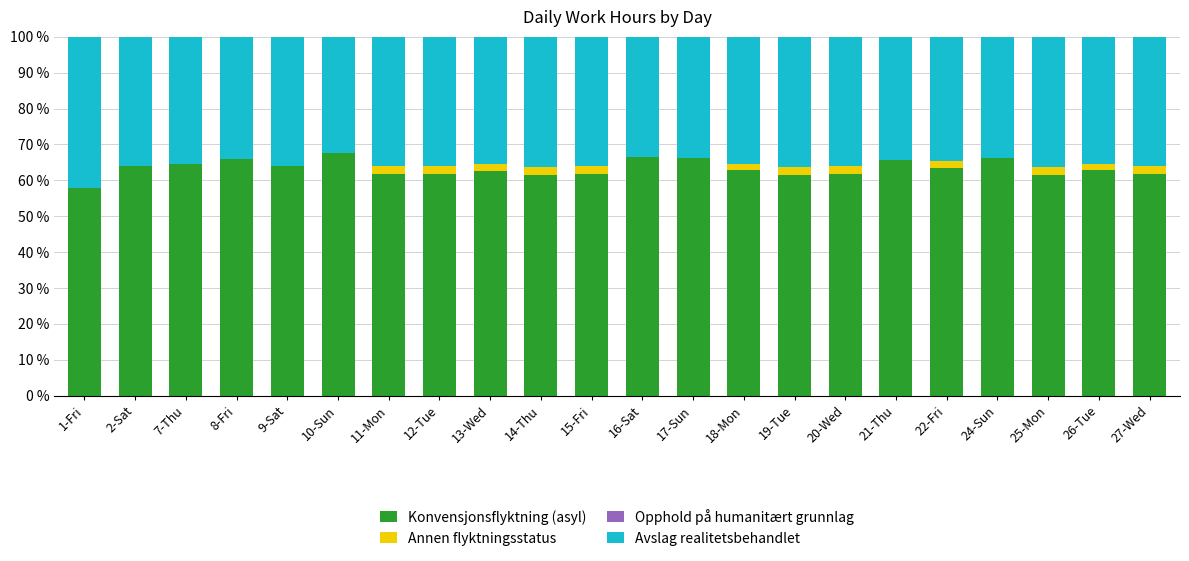

True or false: Konvensjonsflyktning (asyl) has a value of 43.1 at 11-Mon.

False